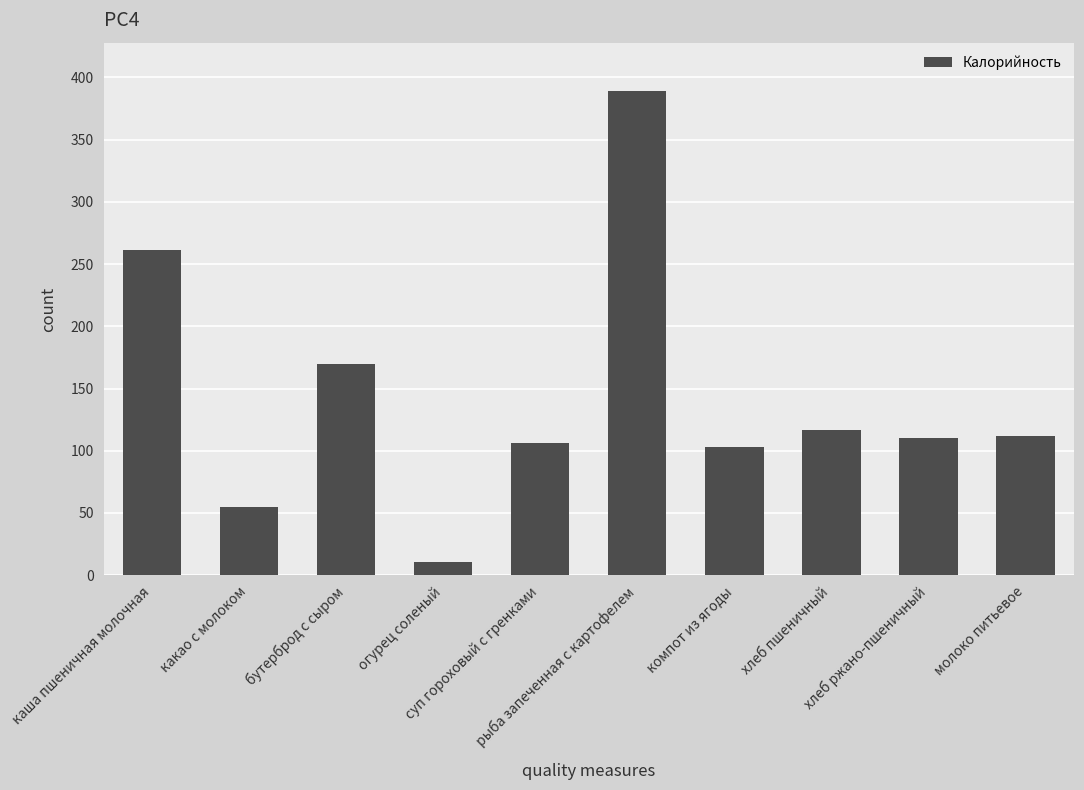

The value at хлеб пшеничный is 116.9. True or false?

True